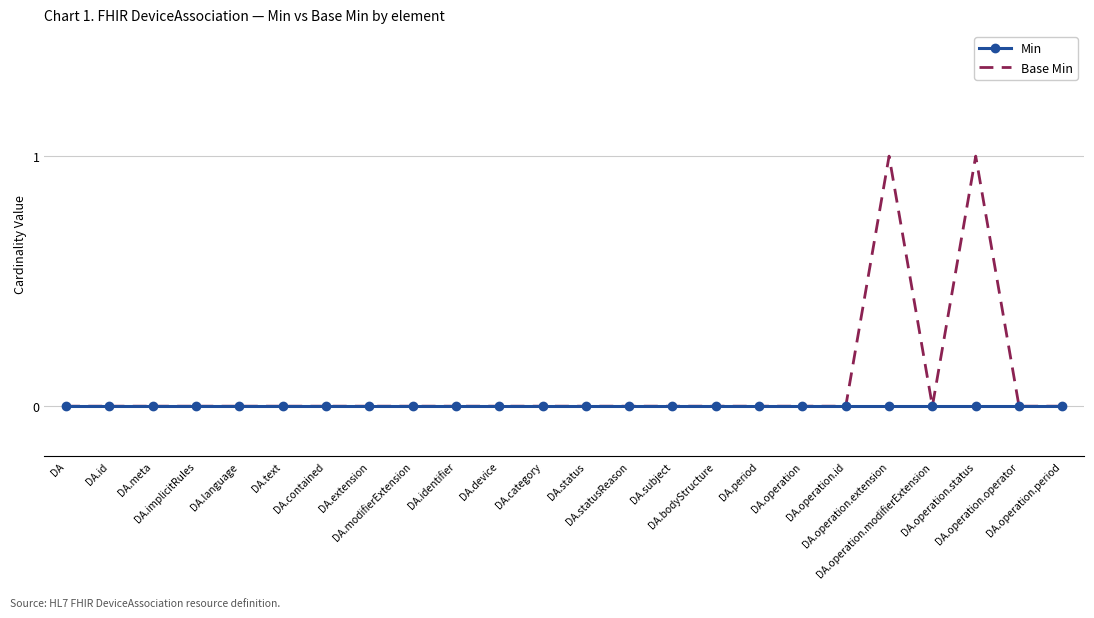

Which series has the largest total across all categories?

Base Min